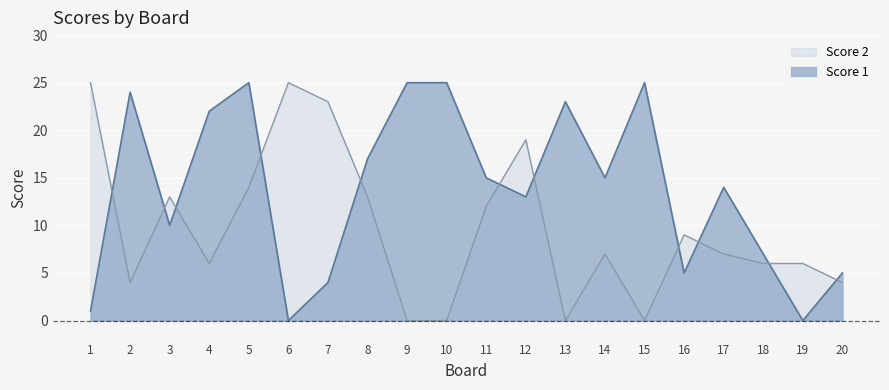

True or false: Score 1 has a value of 25 at 15.

True